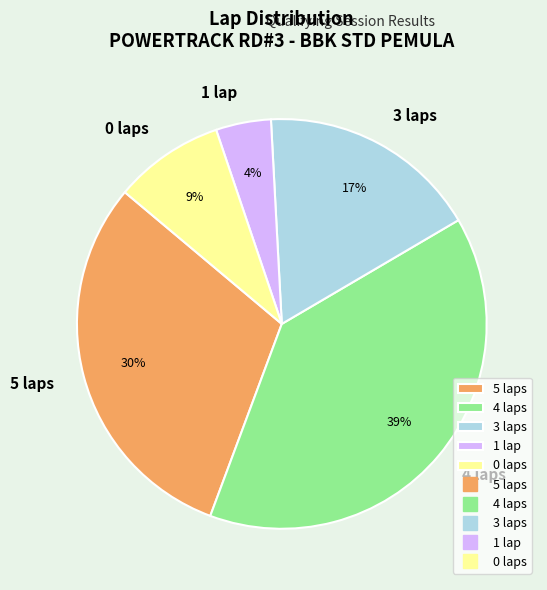

Is it true that 0 laps is 1% of the pie?

False